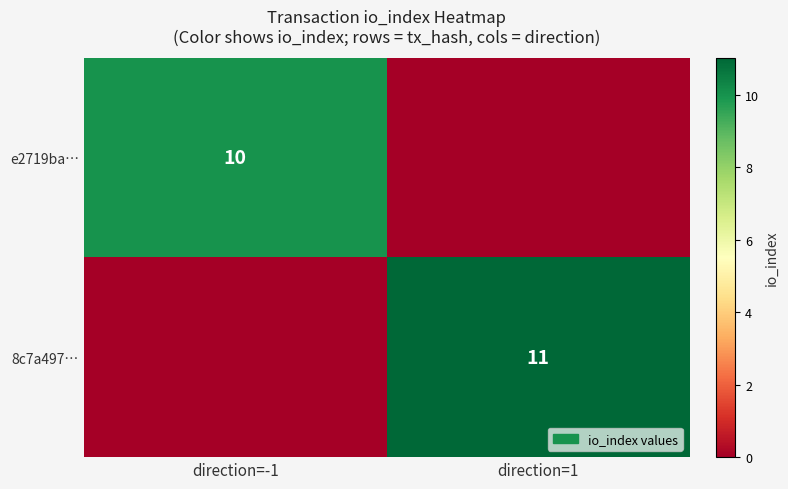

True or false: e2719ba… has a value of 17 at direction=-1.

False